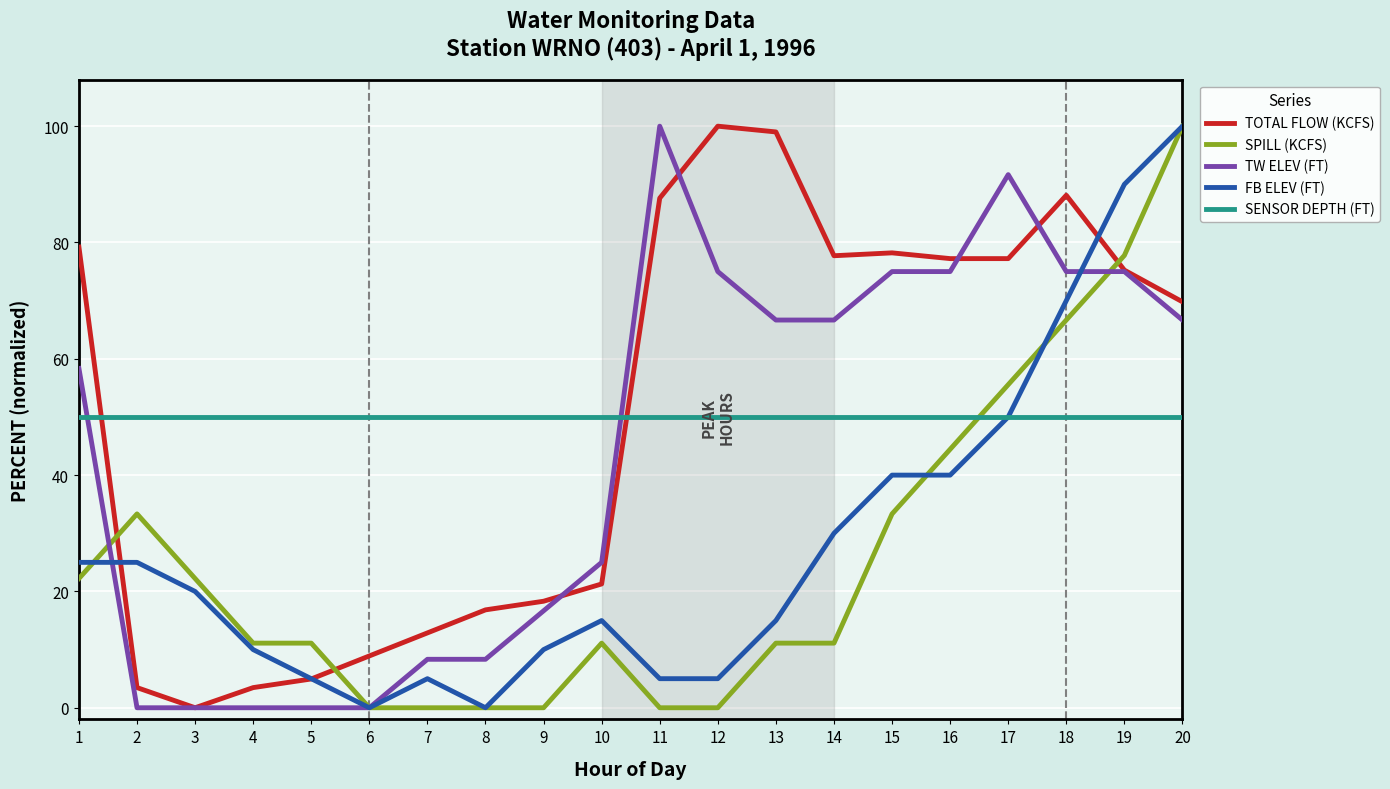

What is the total value across all series at 11?

242.6